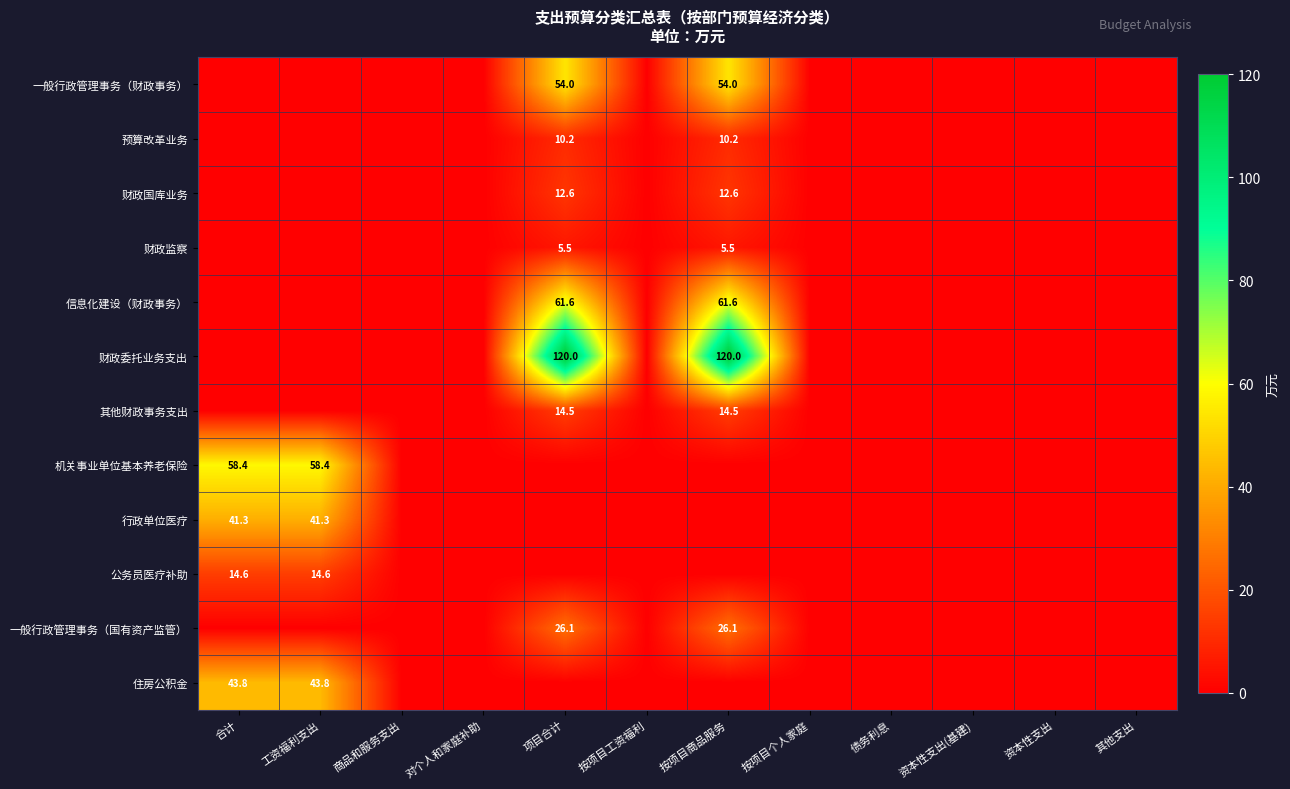

Is it true that 一般行政管理事务（财政事务） equals -28.5 at 资本性支出?

False